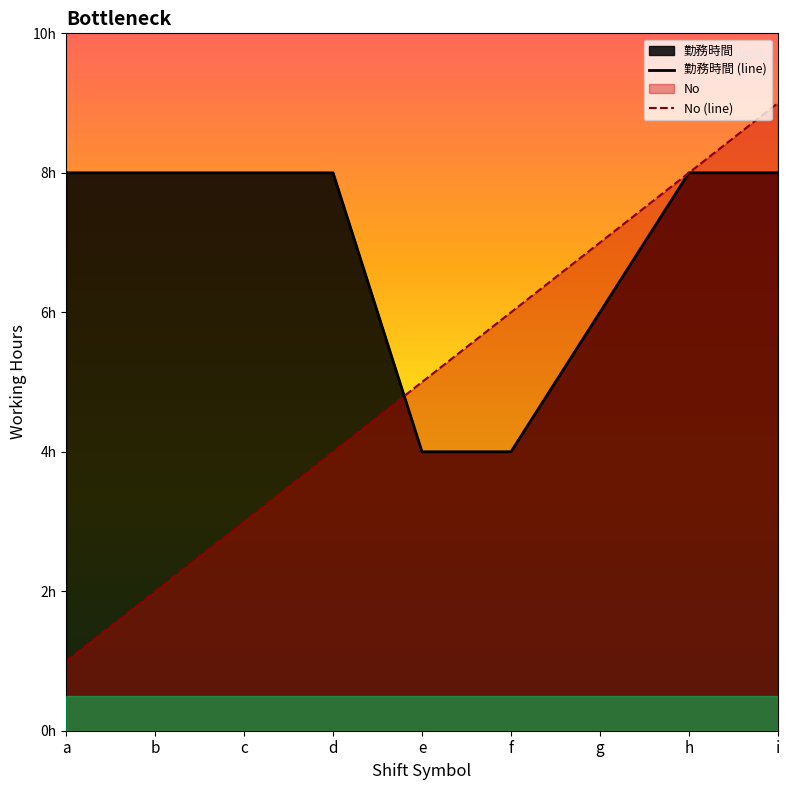

At which category does the chart reach its minimum across all series?

a